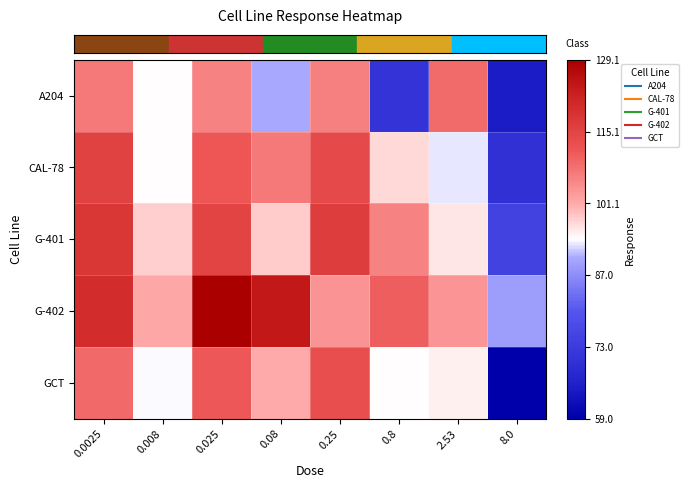

What is the difference between the highest and lowest values at 2.53?

0.2